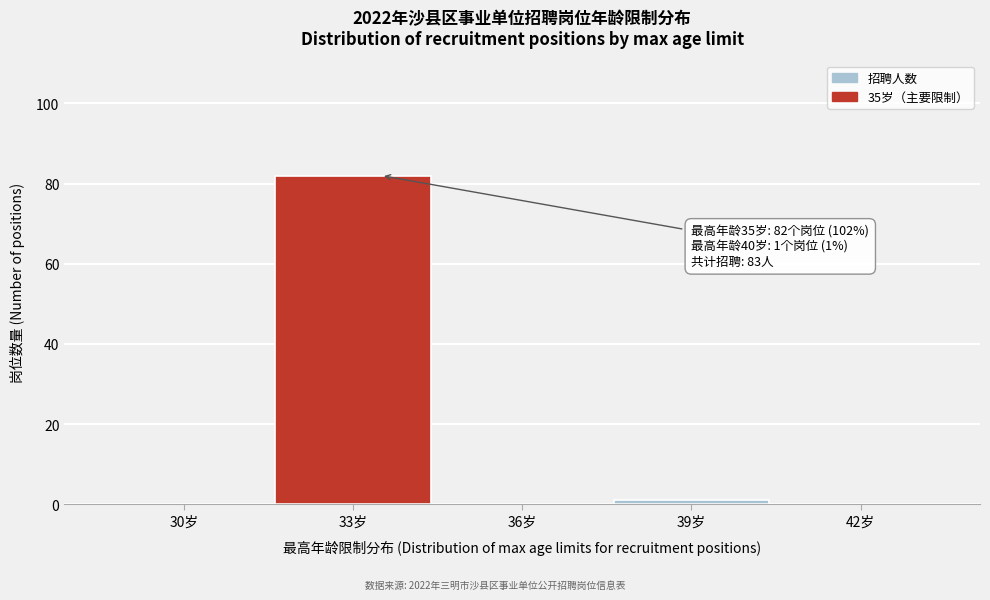

Reading left to right, list all the values displayed in this chart.

30岁=0	33岁=82	36岁=0	39岁=1	42岁=0